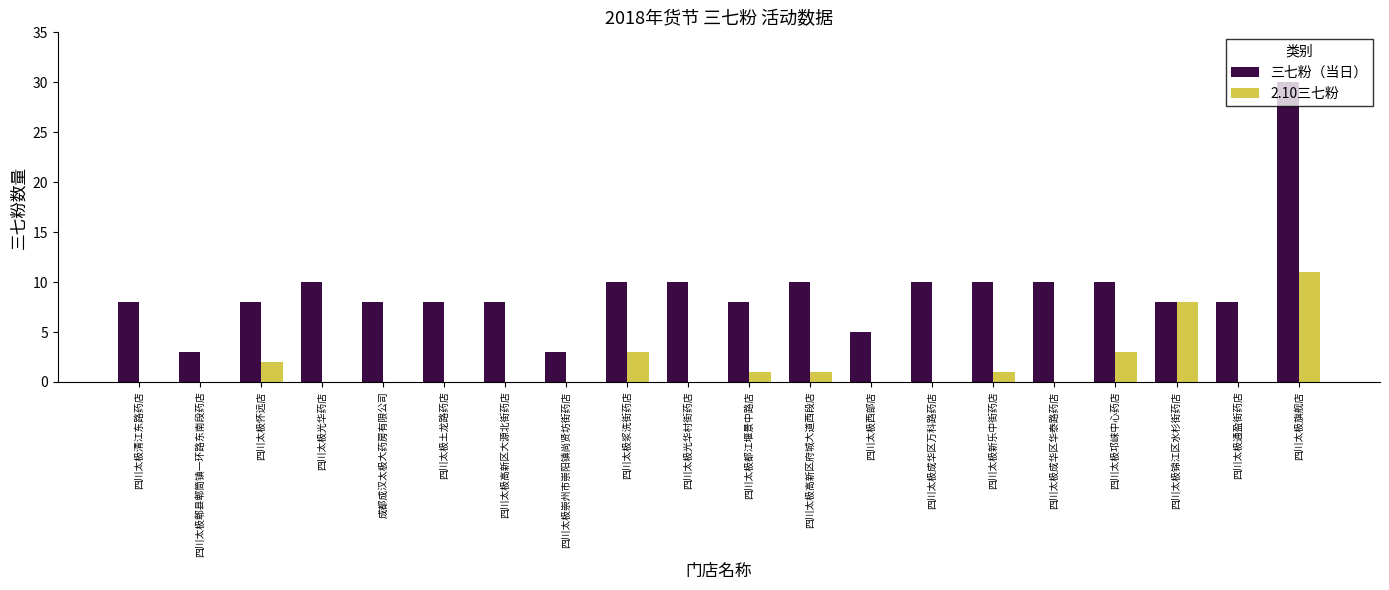

What is the sum of the 三七粉（当日） values at 四川太极光华药店 and 四川太极通盈街药店?

18